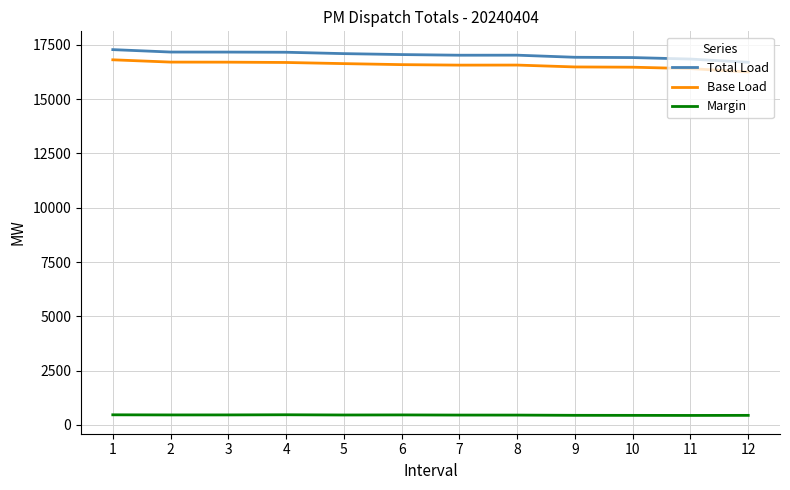

Where does the Margin series first go above 460?

1